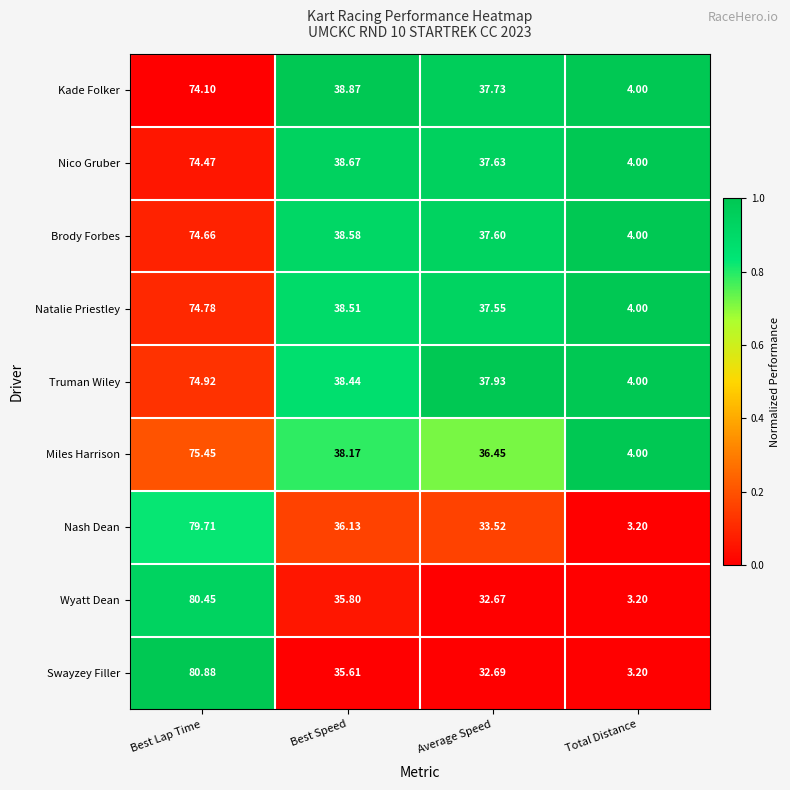

Which series changed the most between Average Speed and Total Distance?

Truman Wiley